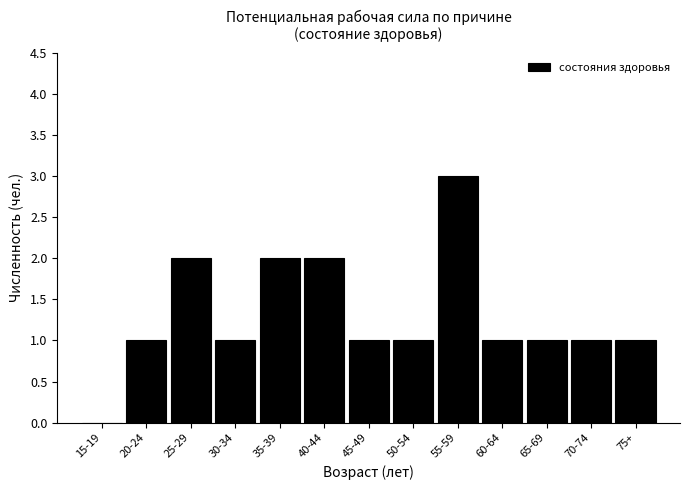

Reading left to right, transcribe all the data shown in this chart.

15-19=0	20-24=1	25-29=2	30-34=1	35-39=2	40-44=2	45-49=1	50-54=1	55-59=3	60-64=1	65-69=1	70-74=1	75+=1